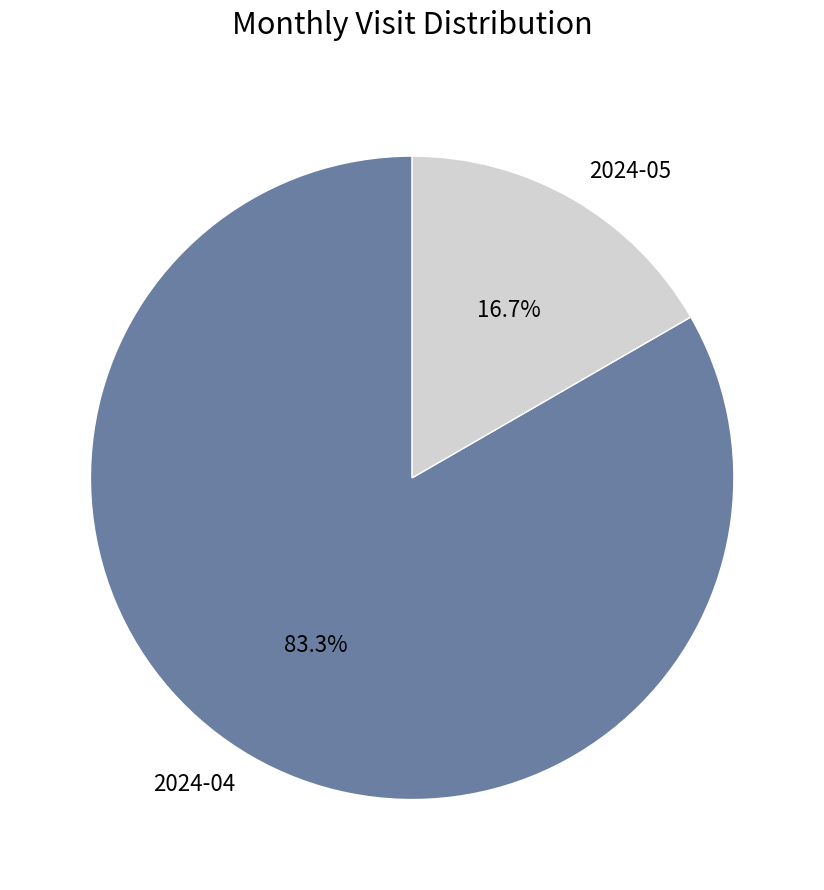

What portion of the pie excludes 2024-04?

16.7%